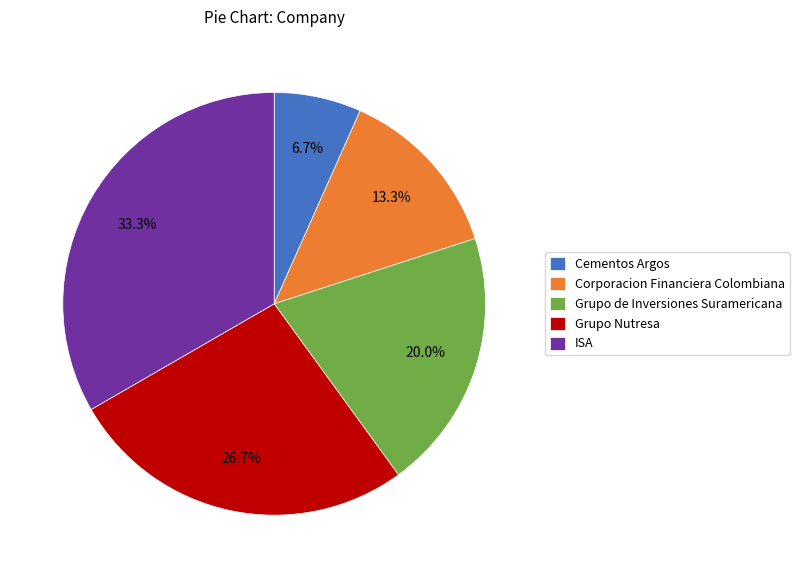

Is there a majority slice in this chart?

No